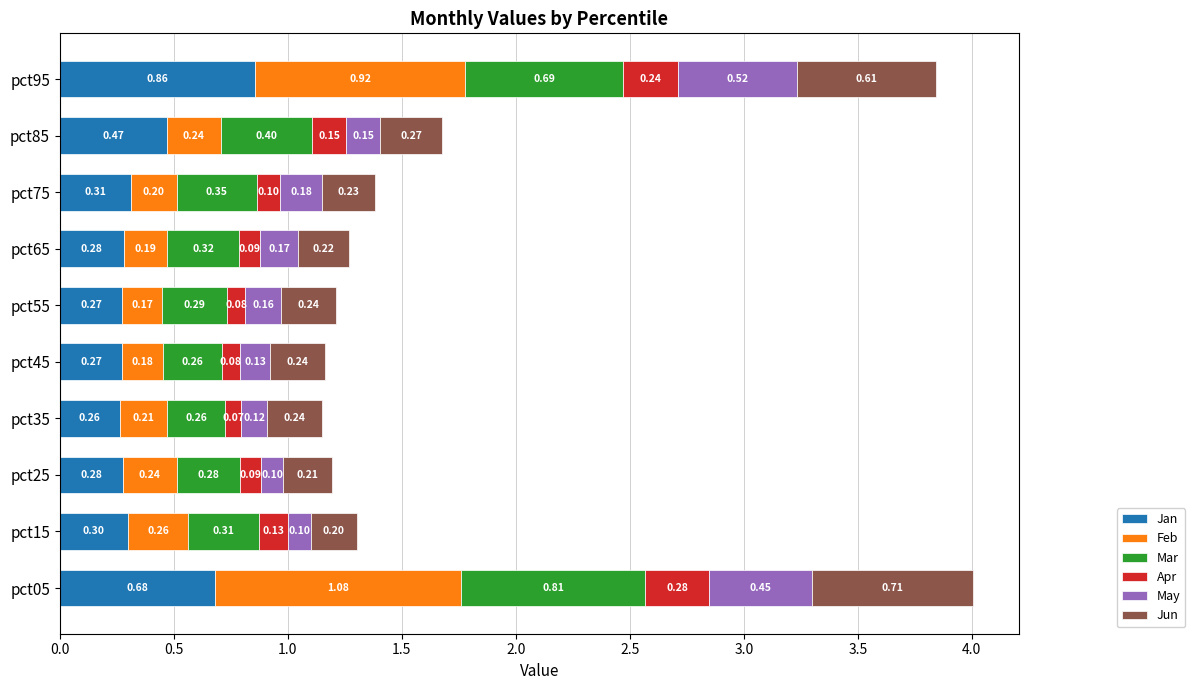

At which category is the sum across all series the highest?

pct05